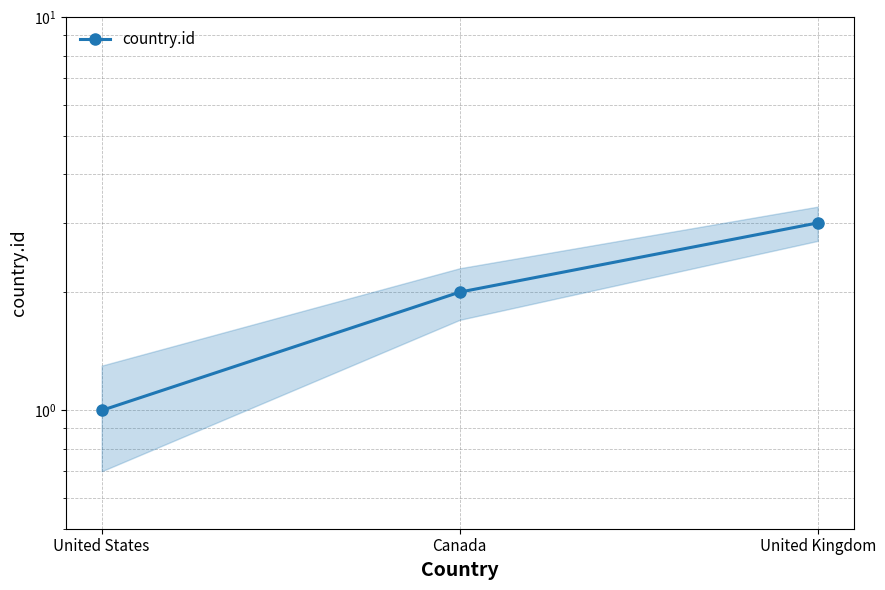

Reading left to right, extract all data points from this chart.

1	2	3